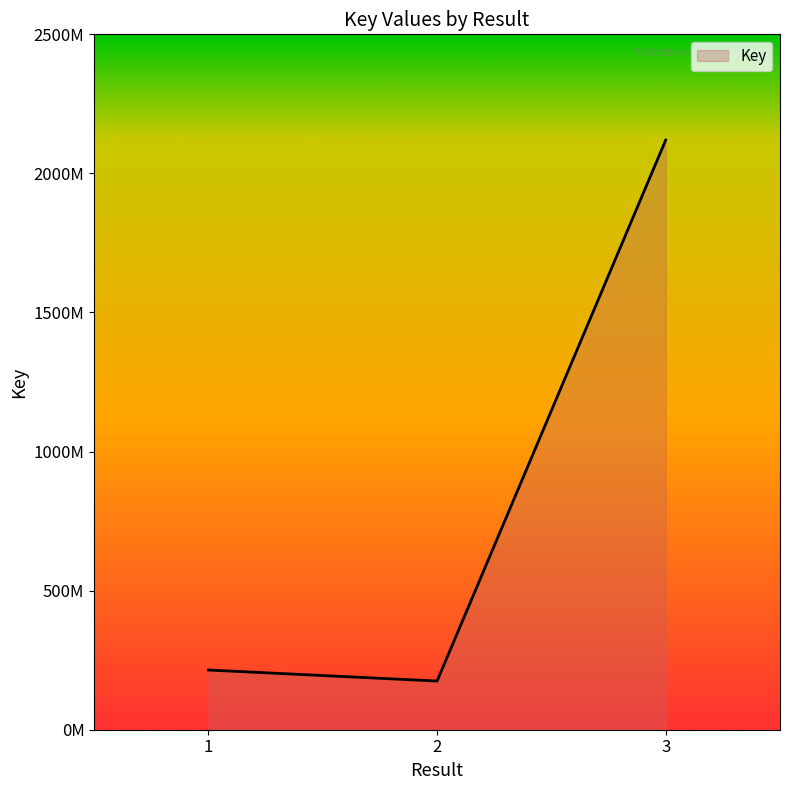

Does the chart display data point markers on the line(s)?

No